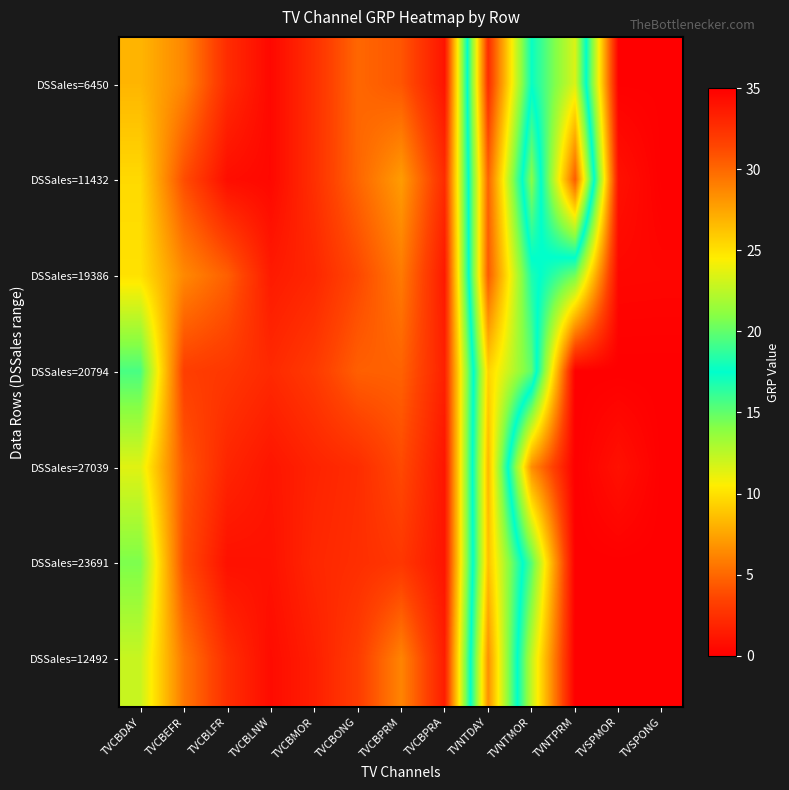

How many data points does each series have?

13